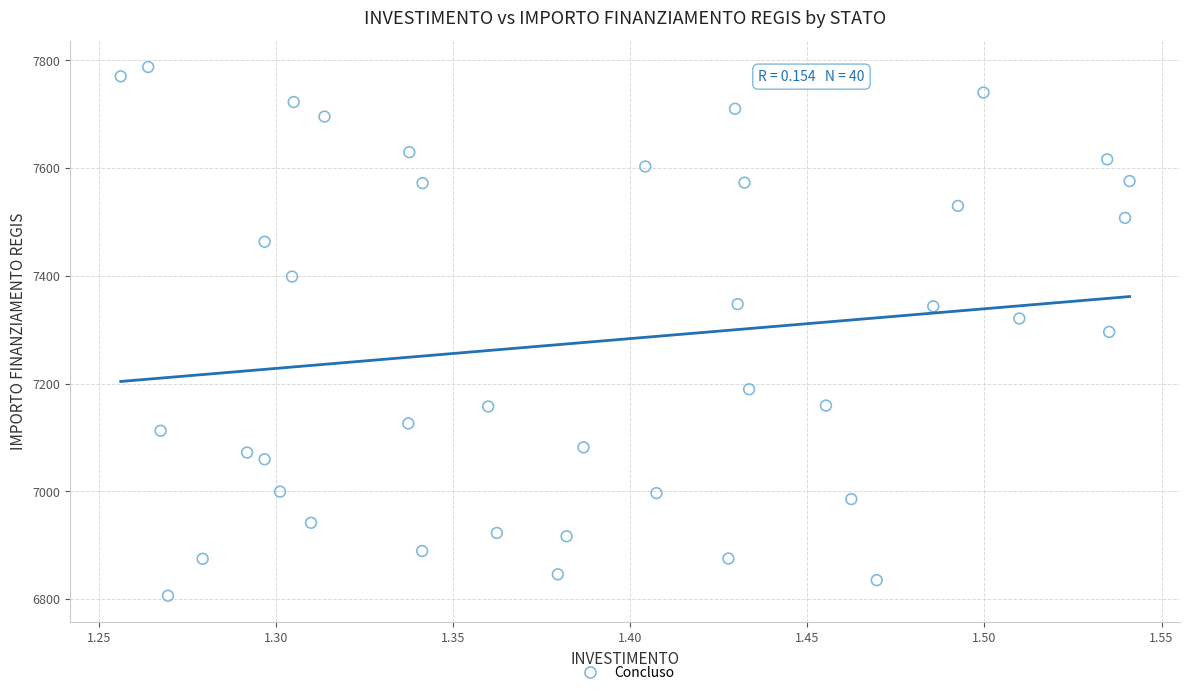

What is the range of Y values (max minus min)?

981.4